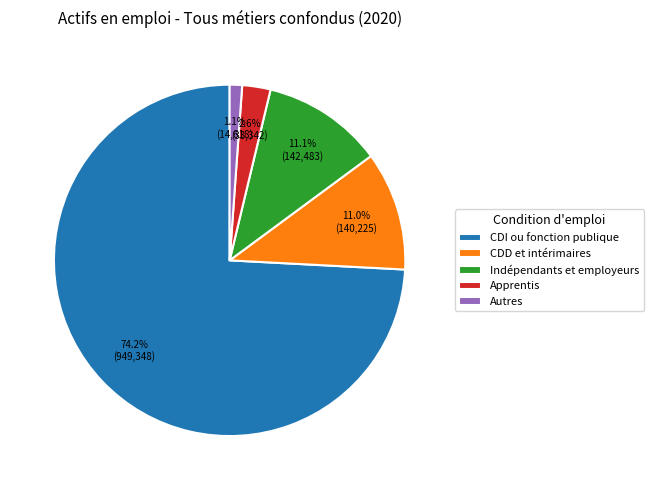

Is the sum of CDI ou fonction publique and Apprentis greater than half?

Yes